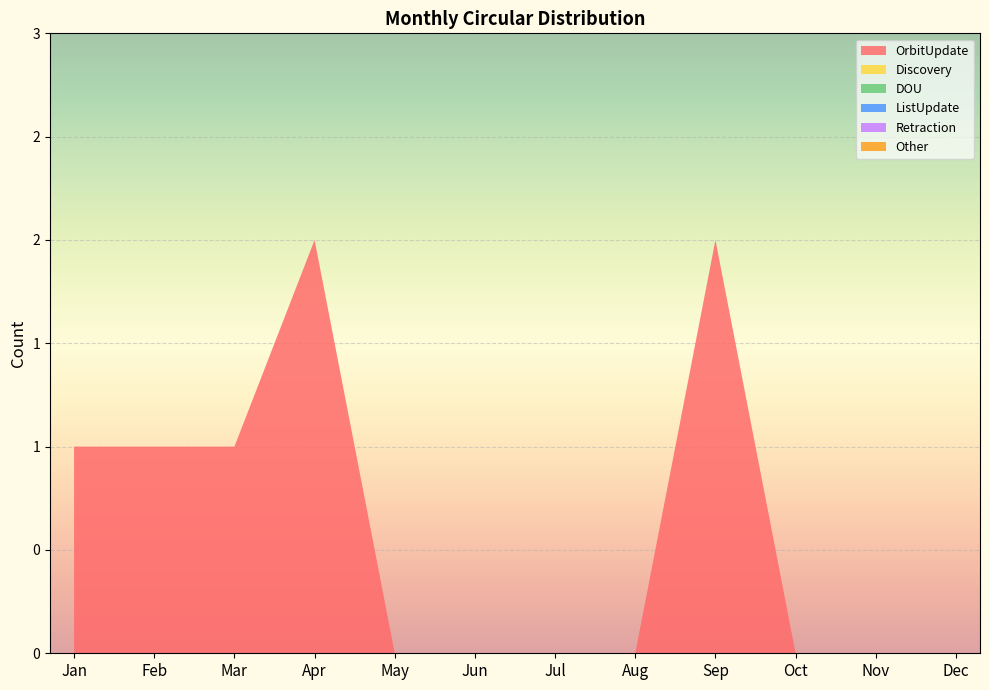

Reading left to right, list all the values displayed in this chart.

OrbitUpdate: Jan=1	Feb=1	Mar=1	Apr=2	May=0	Jun=0	Jul=0	Aug=0	Sep=2	Oct=0	Nov=0	Dec=0
Discovery: Jan=0	Feb=0	Mar=0	Apr=0	May=0	Jun=0	Jul=0	Aug=0	Sep=0	Oct=0	Nov=0	Dec=0
DOU: Jan=0	Feb=0	Mar=0	Apr=0	May=0	Jun=0	Jul=0	Aug=0	Sep=0	Oct=0	Nov=0	Dec=0
ListUpdate: Jan=0	Feb=0	Mar=0	Apr=0	May=0	Jun=0	Jul=0	Aug=0	Sep=0	Oct=0	Nov=0	Dec=0
Retraction: Jan=0	Feb=0	Mar=0	Apr=0	May=0	Jun=0	Jul=0	Aug=0	Sep=0	Oct=0	Nov=0	Dec=0
Other: Jan=0	Feb=0	Mar=0	Apr=0	May=0	Jun=0	Jul=0	Aug=0	Sep=0	Oct=0	Nov=0	Dec=0